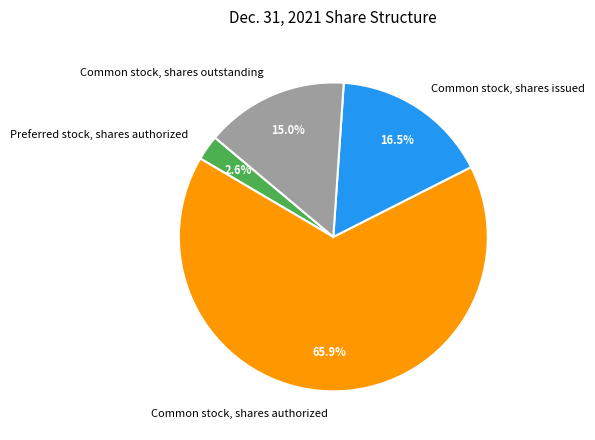

To the nearest percent, what is the difference between the Common stock, shares authorized and Common stock, shares outstanding slice percentages?

51%